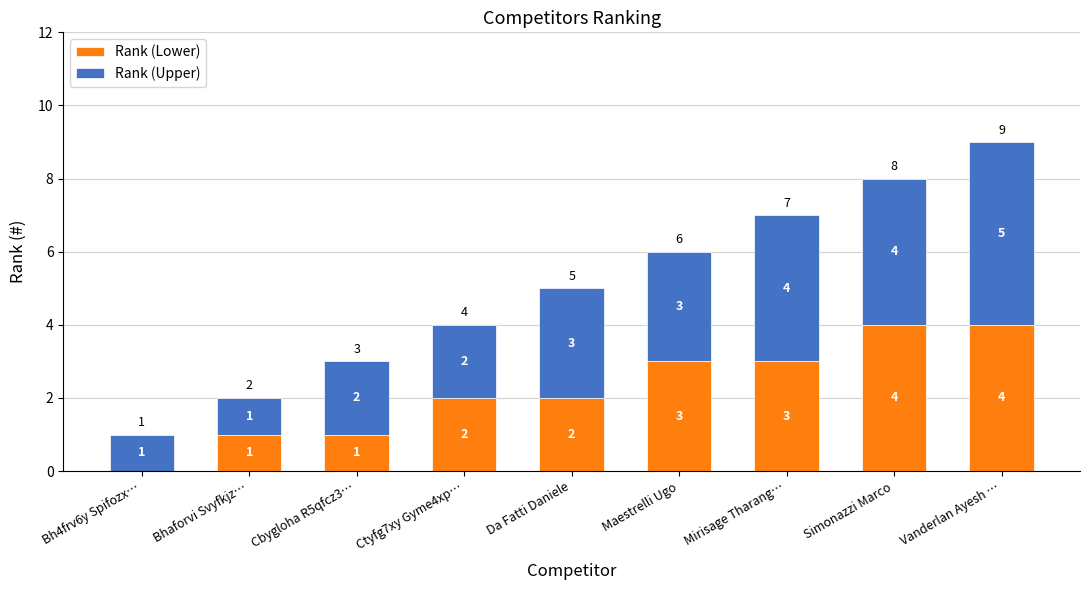

The value of Rank (Lower) at Vanderlan Ayesh … is 4. True or false?

True